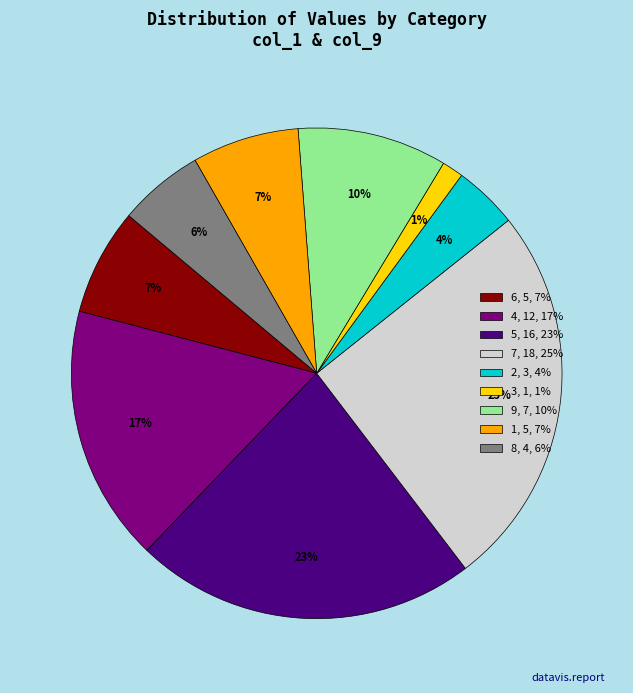

Does any single category account for the majority?

No